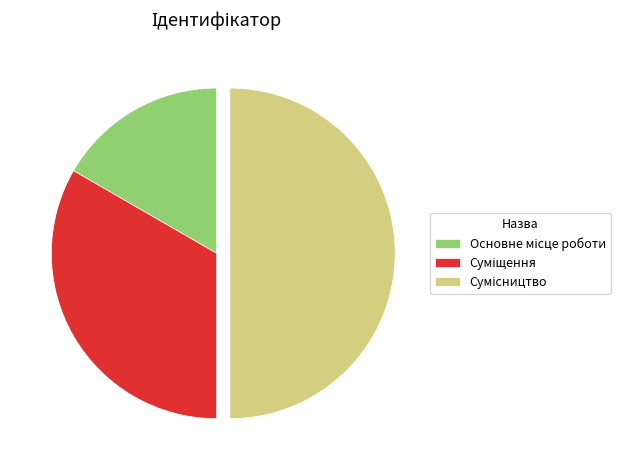

Which has a higher value, Сумісництво or Суміщення?

Сумісництво